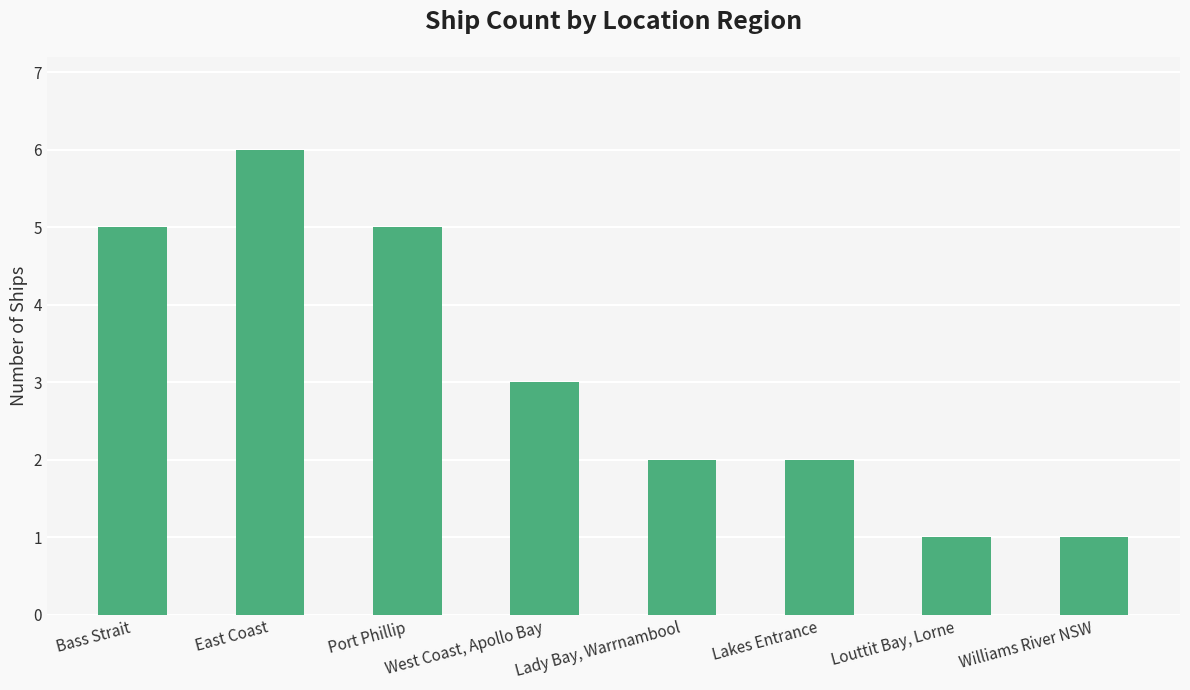

What position from the left is Lakes Entrance?

6